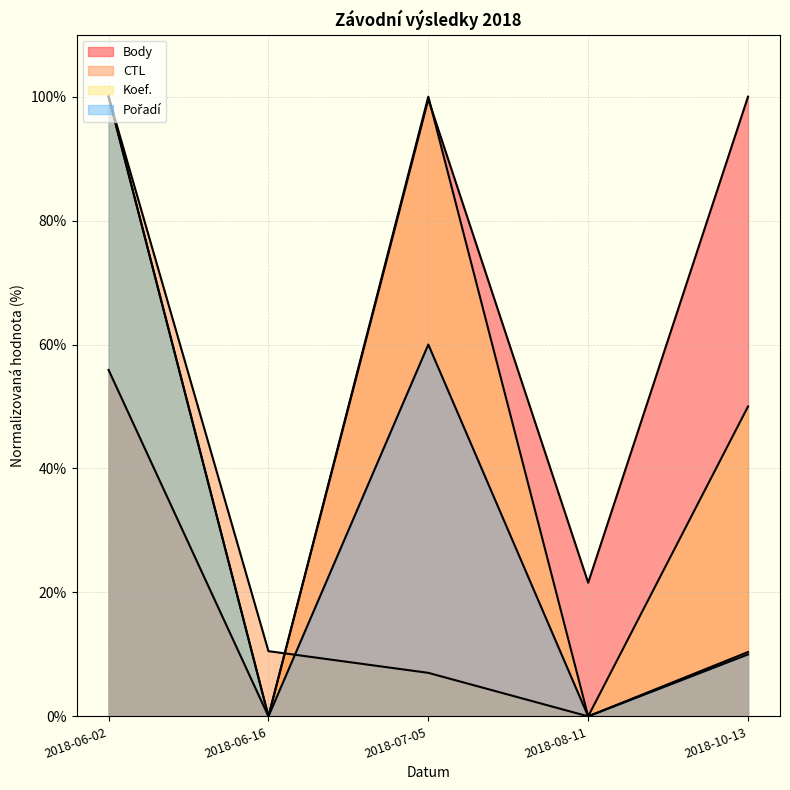

How many values in the CTL series exceed 10?

3